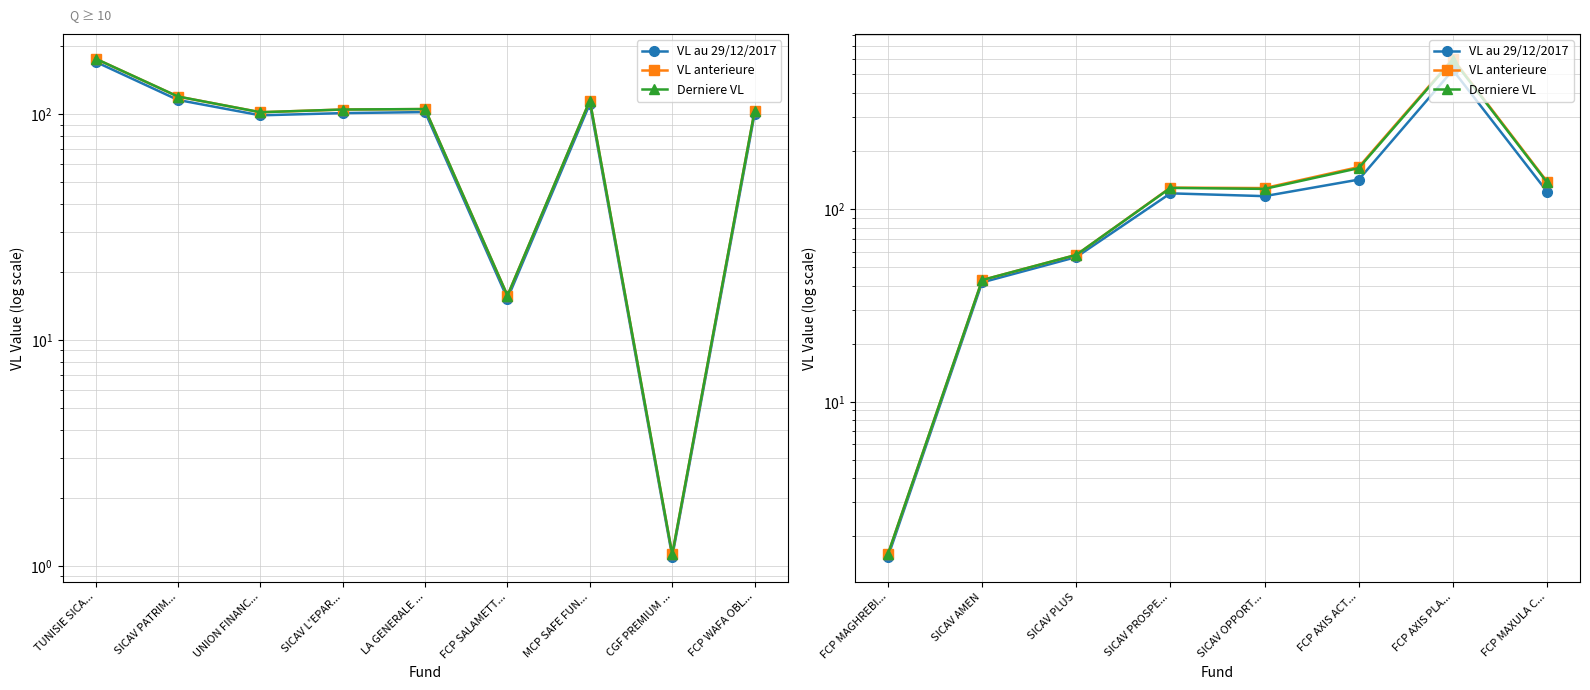

At SICAV PROSPE..., list the series in order from largest to smallest.

VL anterieure, Derniere VL, VL au 29/12/2017